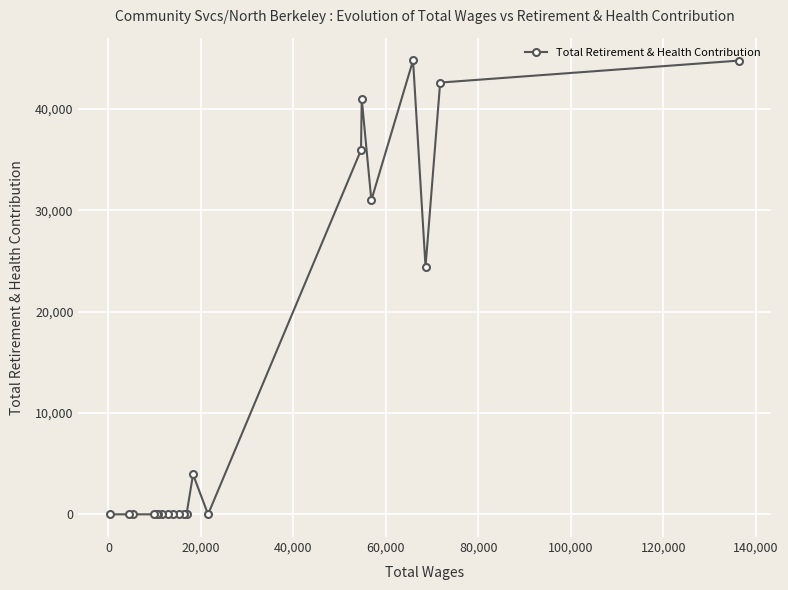

What is the greatest value displayed?

44778